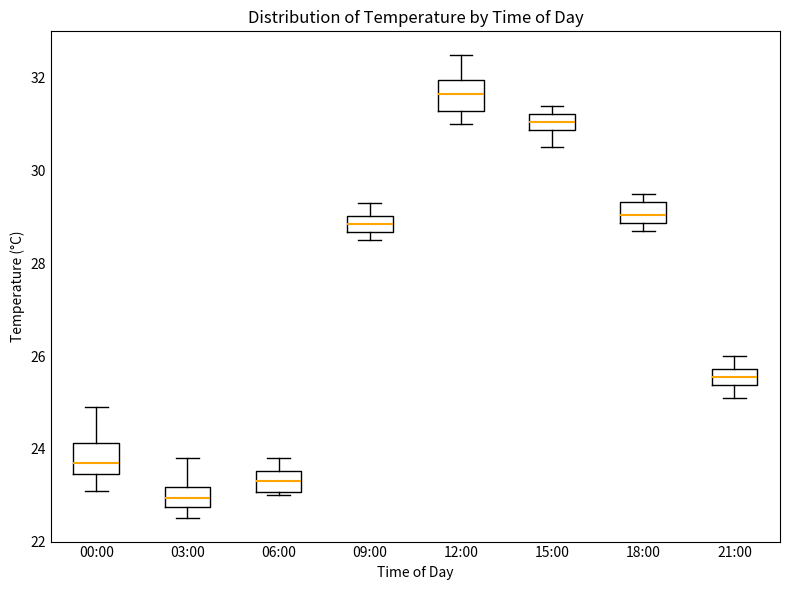

Reading left to right, read every box against the y-axis: the position of its median line, the range the box covers, and the ends of its whiskers. The values are not printed on the chart, so give them approximately, as read against the axis.

00:00: median 23.8, box 23.4 to 24.2, whiskers 23.2 to 25.0
03:00: median 23.0, box 22.8 to 23.2, whiskers 22.6 to 23.8
06:00: median 23.4, box 23.0 to 23.6, whiskers 23.0 (just below the box's lower edge) to 23.8
09:00: median 28.8, box 28.6 to 29.0, whiskers 28.6 (below the box's lower edge) to 29.4
12:00: median 31.6, box 31.2 to 32.0, whiskers 31.0 to 32.6
15:00: median 31.0, box 30.8 to 31.2, whiskers 30.6 to 31.4
18:00: median 29.0, box 28.8 to 29.4, whiskers 28.8 (just below the box's lower edge) to 29.6
21:00: median 25.6, box 25.4 to 25.8, whiskers 25.2 to 26.0